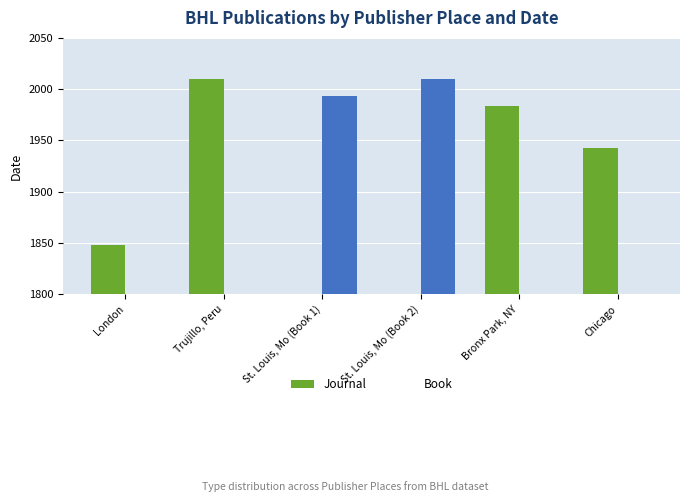

Which series has the largest range (max minus min)?

Journal